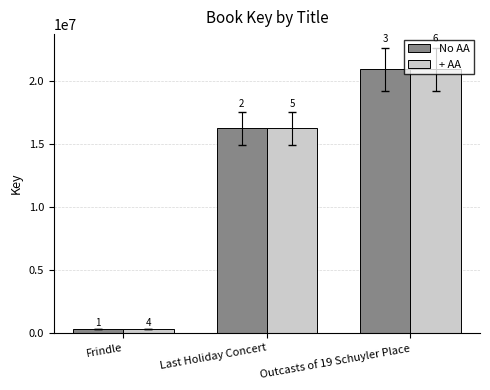

Read the No AA value at Last Holiday Concert, to the nearest 50.

16221500